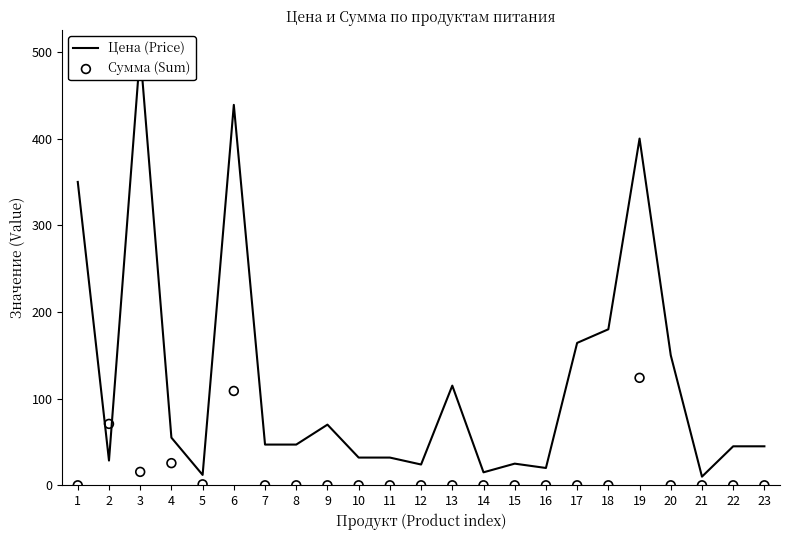

Is the value of Цена (Price) at 3 greater than the value of Сумма (Sum) at 19?

Yes